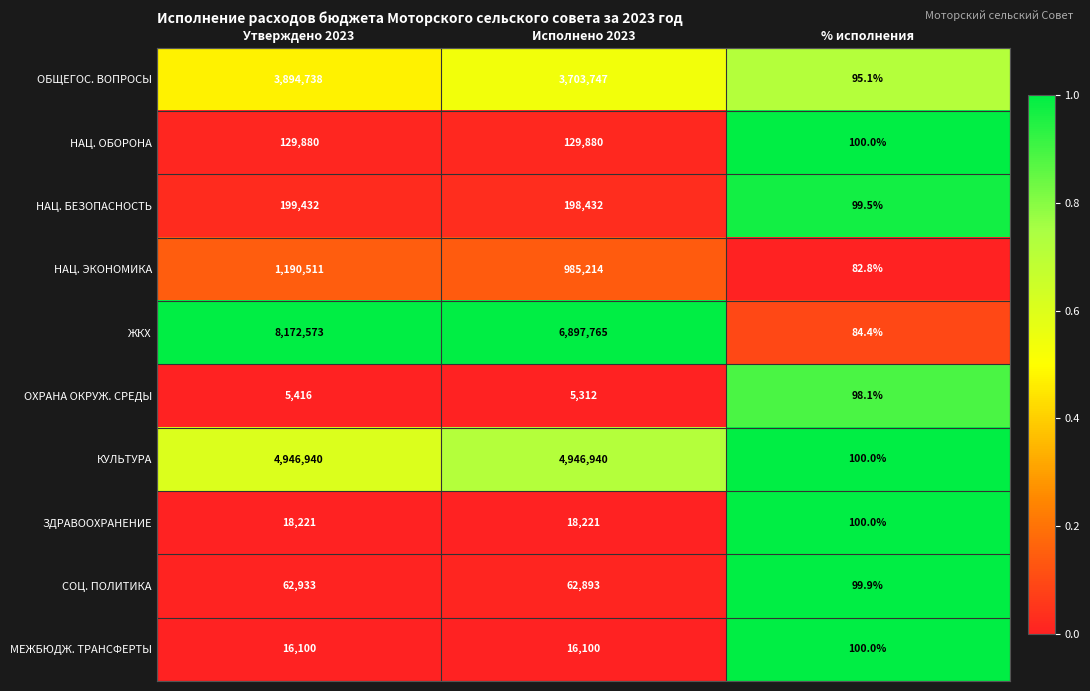

Reading left to right, transcribe all the data shown in this chart.

ОБЩЕГОС. ВОПРОСЫ: 3894738.0	3703747.0	95.1
НАЦ. ОБОРОНА: 129880.0	129880.0	100.0
НАЦ. БЕЗОПАСНОСТЬ: 199432.0	198432.0	99.5
НАЦ. ЭКОНОМИКА: 1190511.0	985214.0	82.8
ЖКХ: 8172573.0	6897765.0	84.4
ОХРАНА ОКРУЖ. СРЕДЫ: 5416.0	5312.0	98.1
КУЛЬТУРА: 4946940.0	4946940.0	100.0
ЗДРАВООХРАНЕНИЕ: 18221.0	18221.0	100.0
СОЦ. ПОЛИТИКА: 62933.0	62893.0	99.9
МЕЖБЮДЖ. ТРАНСФЕРТЫ: 16100.0	16100.0	100.0